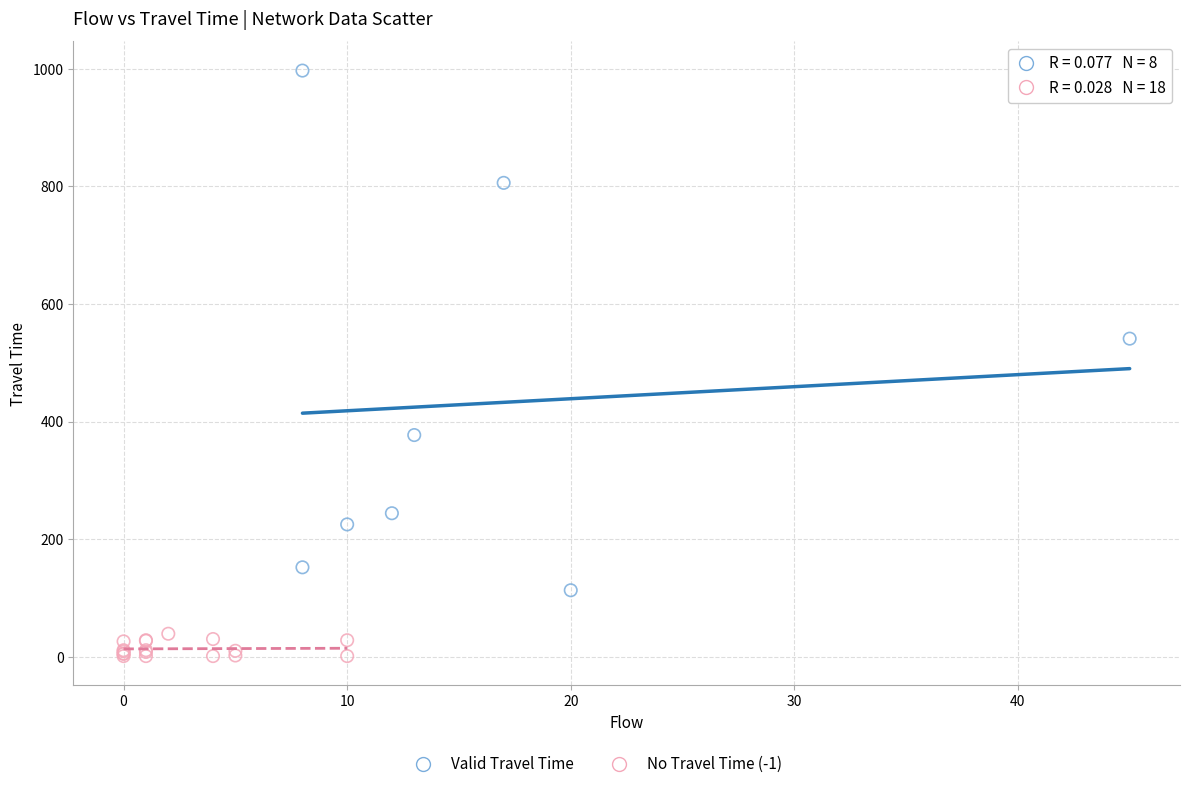

Which series reaches the minimum Y coordinate?

No Travel Time (-1)